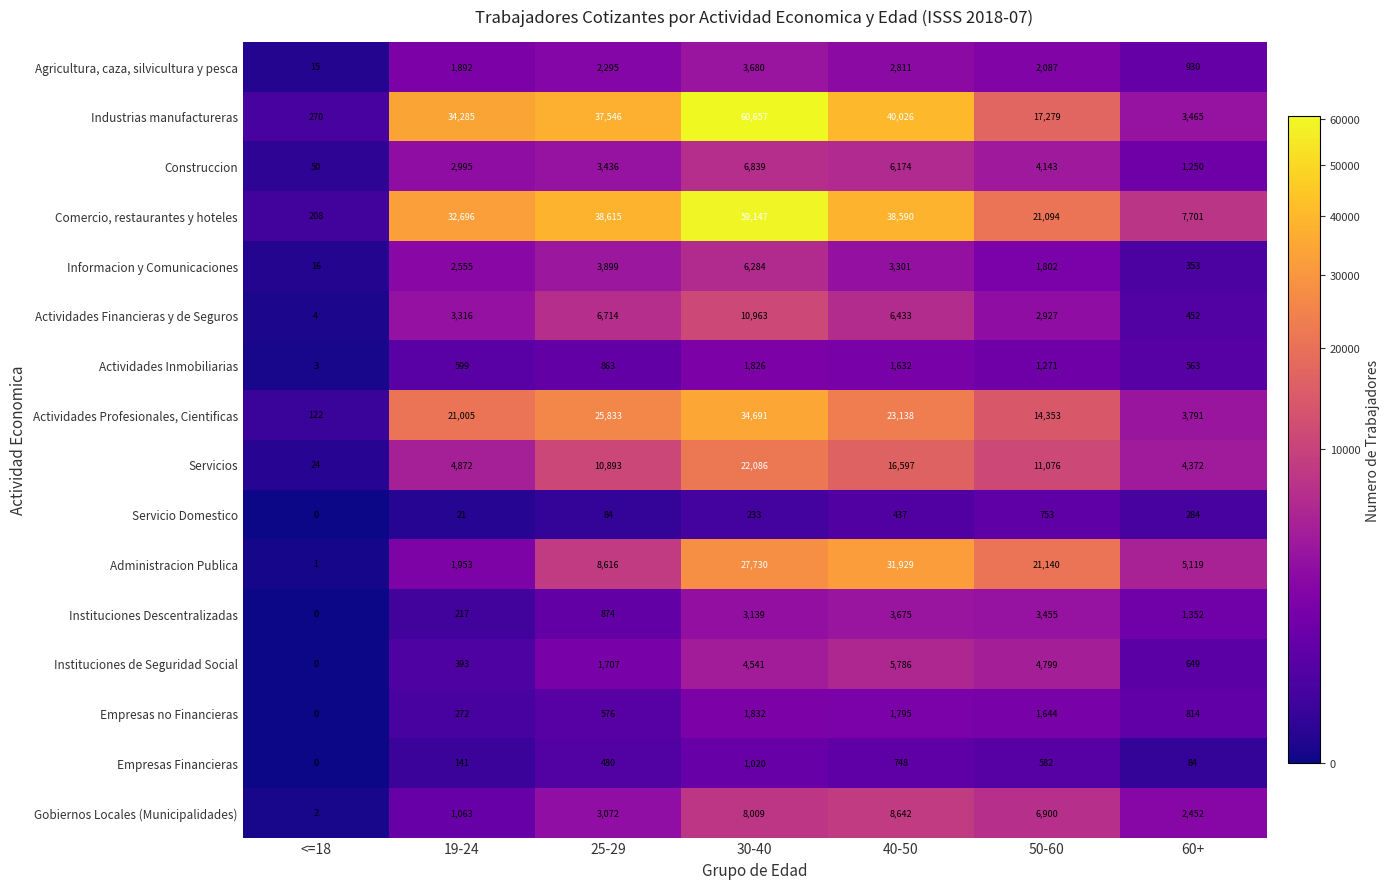

At which category is the sum across all series the highest?

30-40